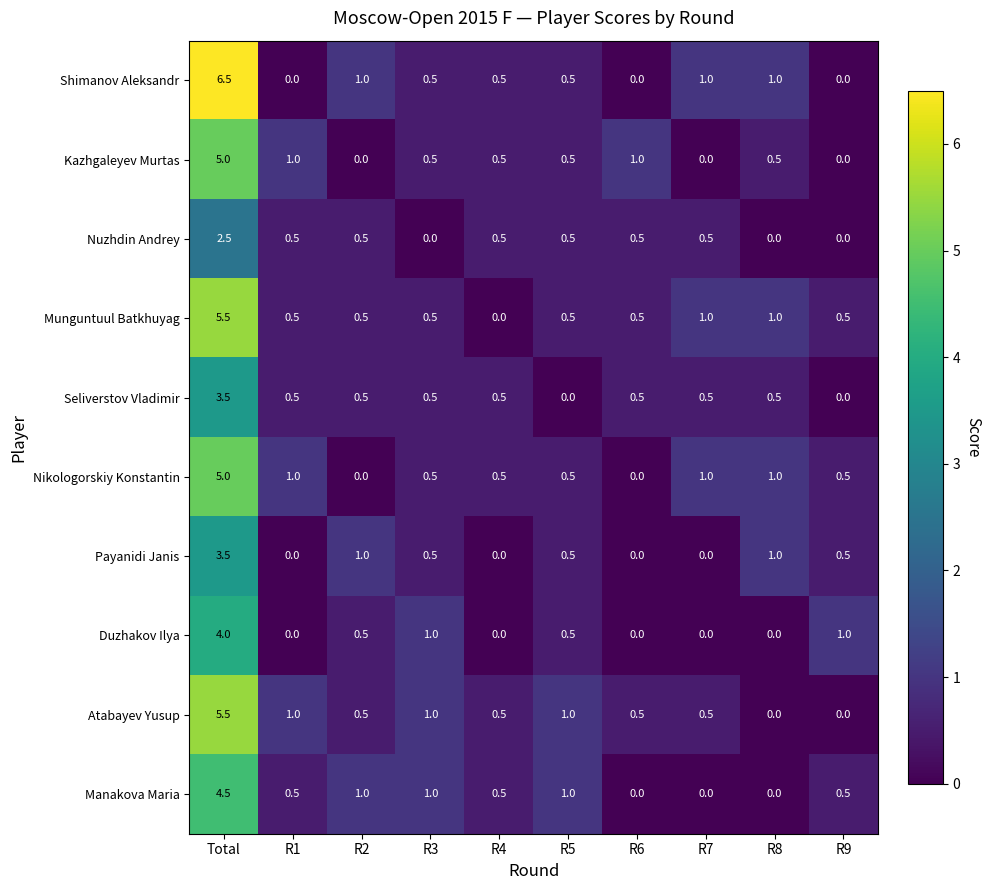

How many data points does each series have?

10